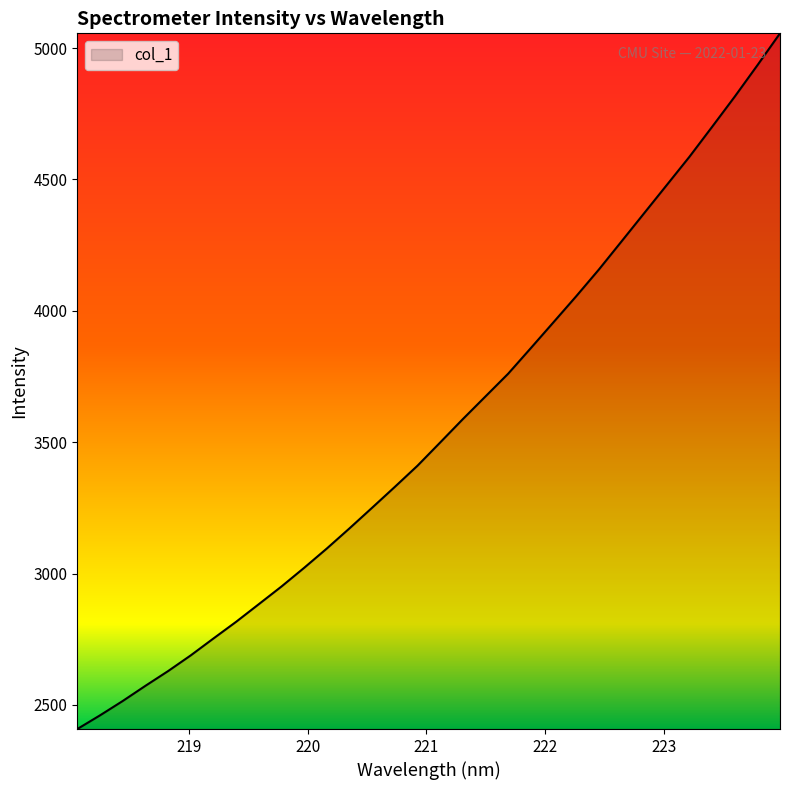

What is the difference between the maximum and minimum values?

2647.9